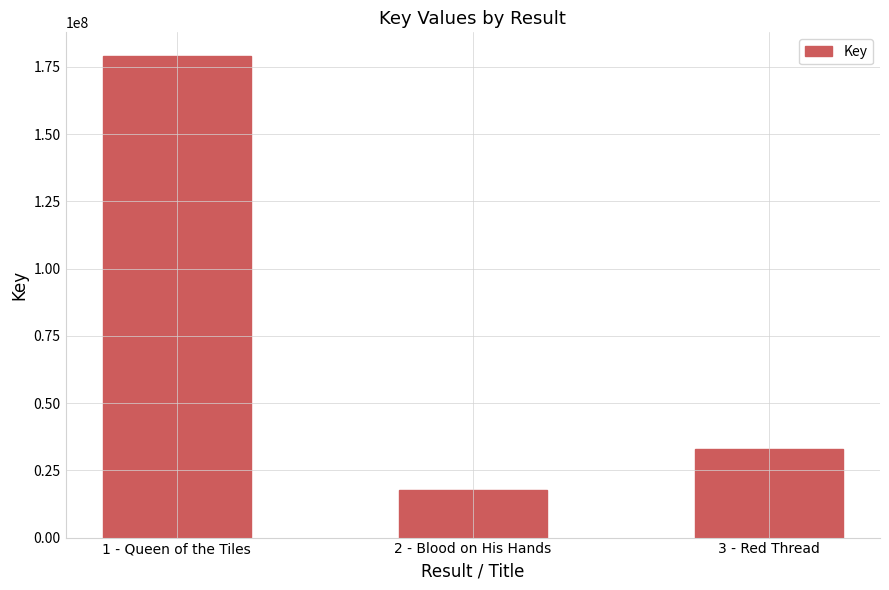

Which has a higher value, 3 - Red Thread or 1 - Queen of the Tiles?

1 - Queen of the Tiles